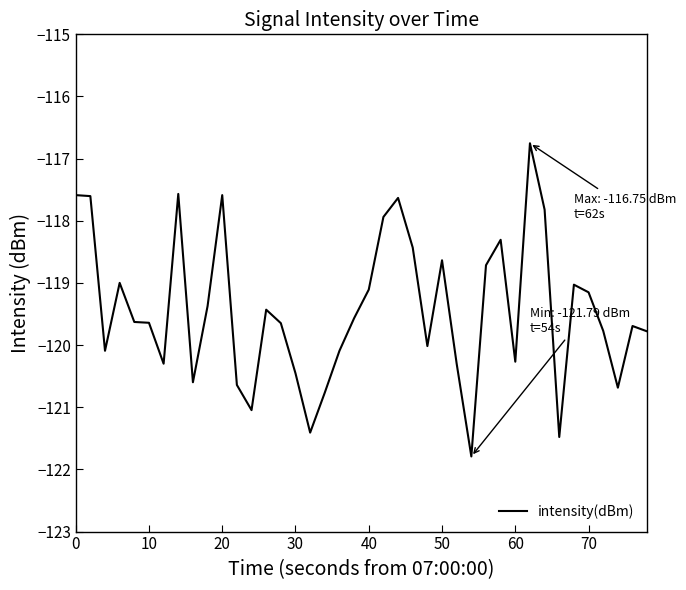

What is the maximum value shown in the chart?

-116.8